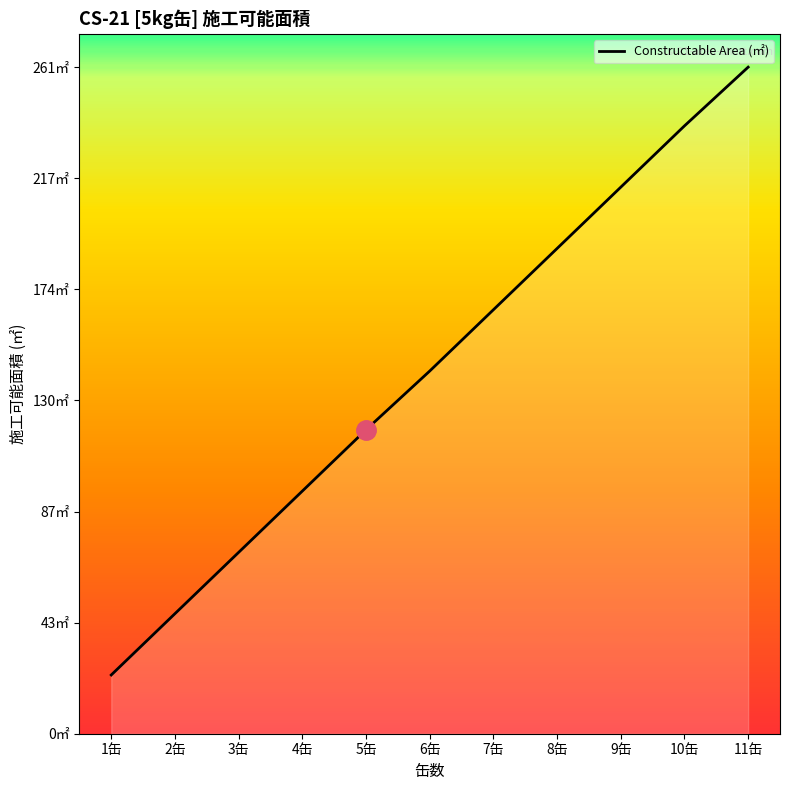

List the labels in order of value, smallest first.

1缶, 2缶, 3缶, 4缶, 5缶, 6缶, 7缶, 8缶, 9缶, 10缶, 11缶